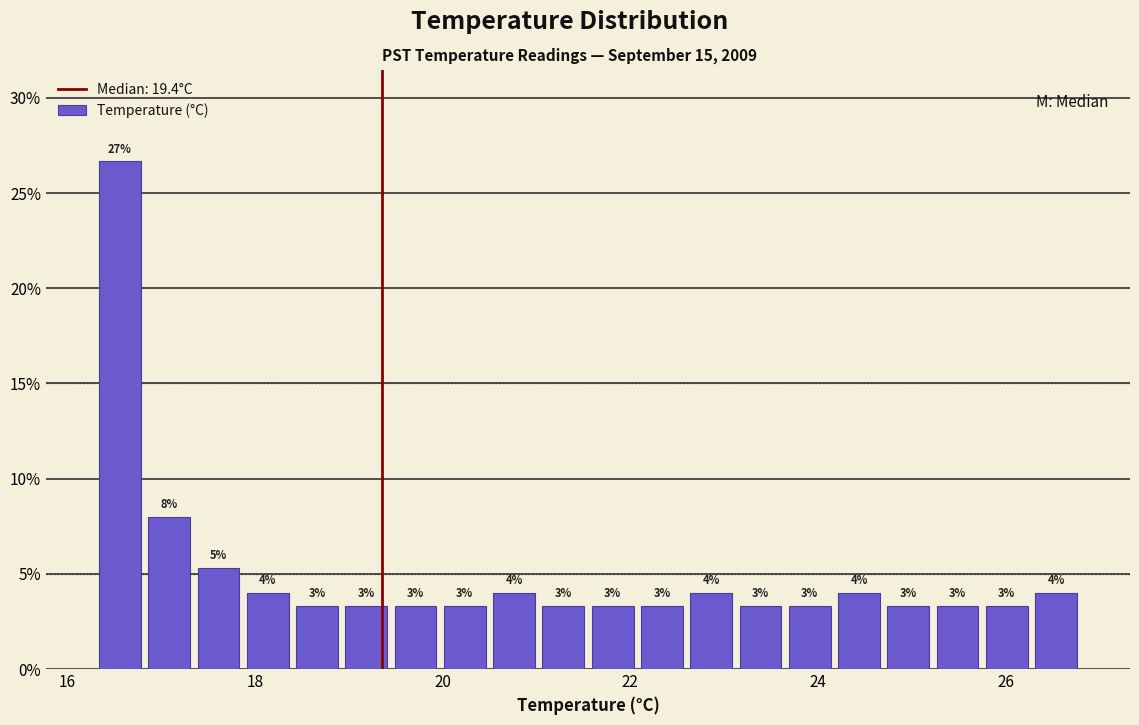

Read against the x-axis, roughly where is the centre of the tallest bar?

16.6